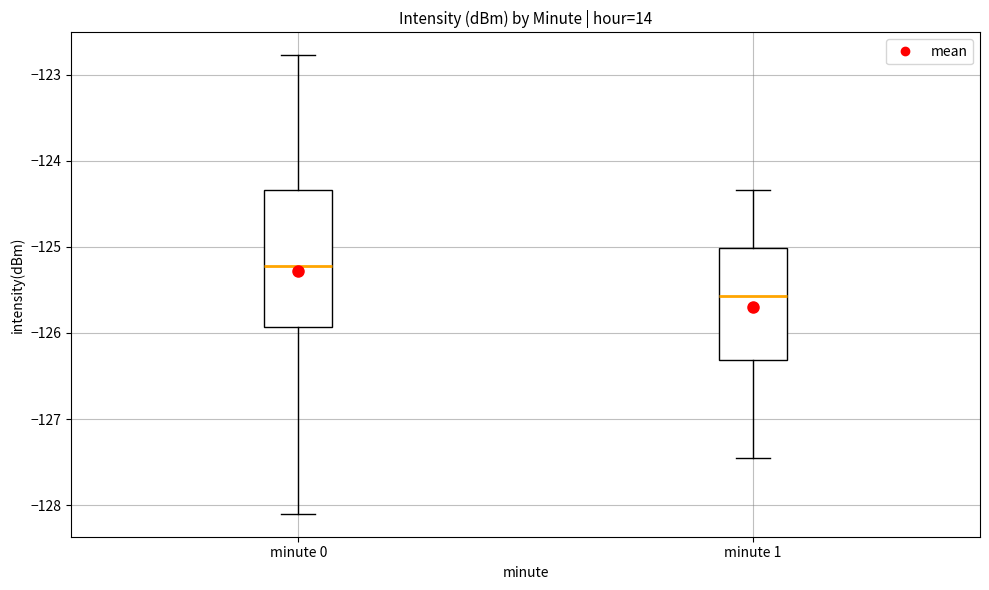

Where does the median line of the box for minute 1 sit on the y-axis? The values are not printed on the chart, so give them approximately, as read against the axis.

-125.6